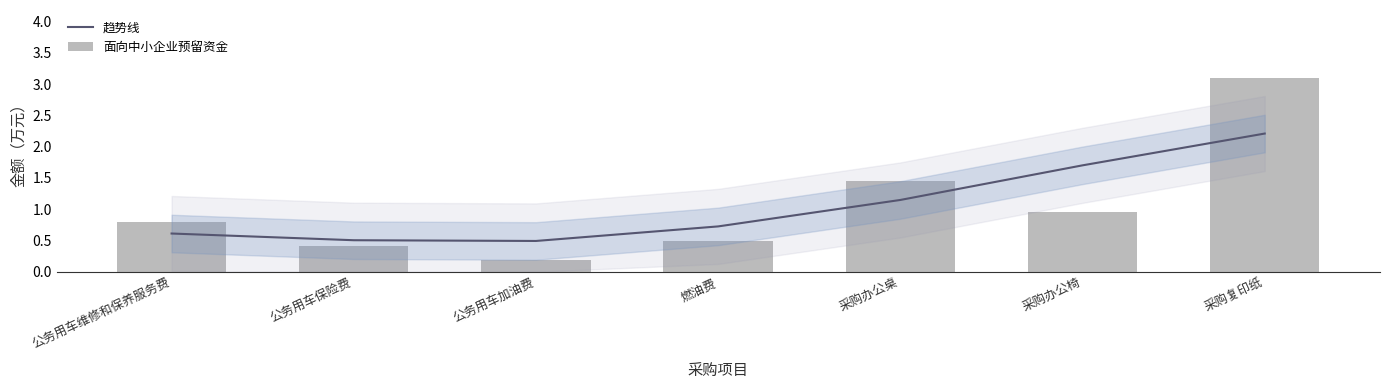

What is the label of the 4th bar from the left?

燃油费